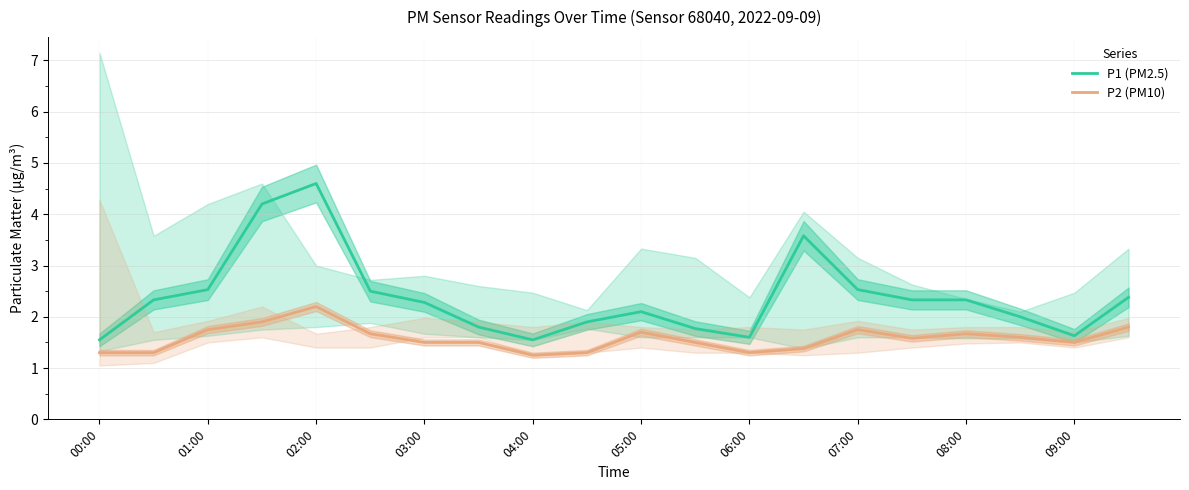

The value of P1 (PM2.5) at 05:00 is 2.1. True or false?

True